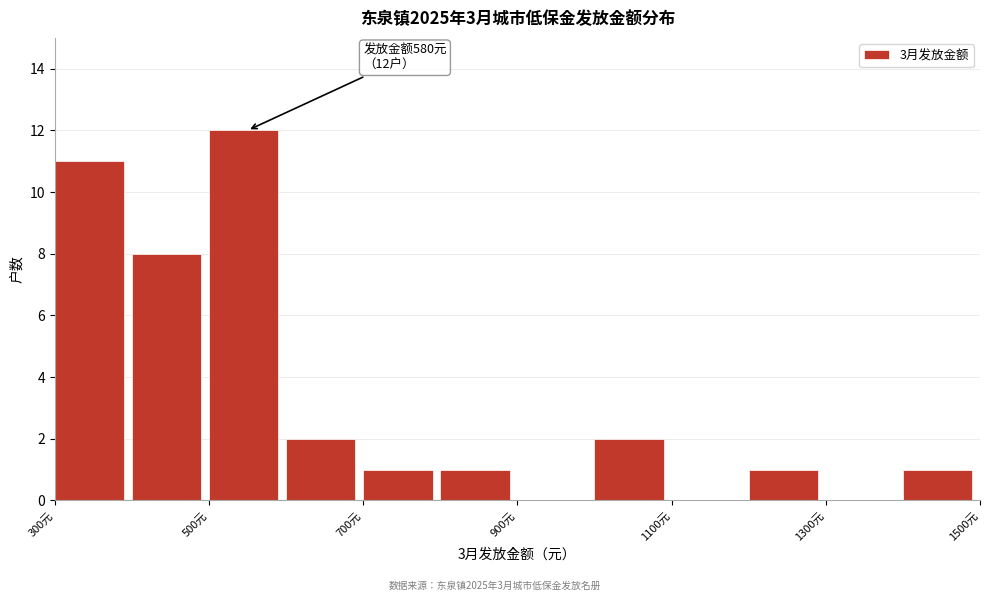

Over which range of the x-axis is the bar tallest?

500 to 600